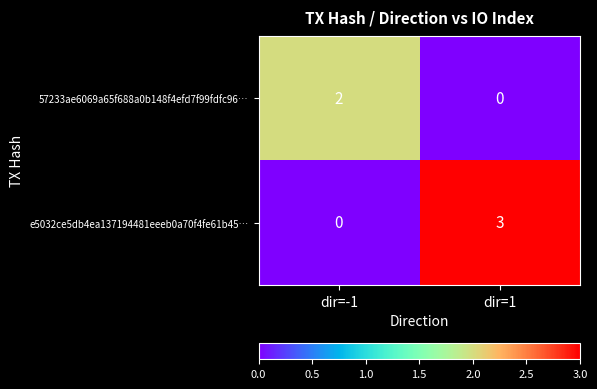

Count the number of data series in this chart.

2